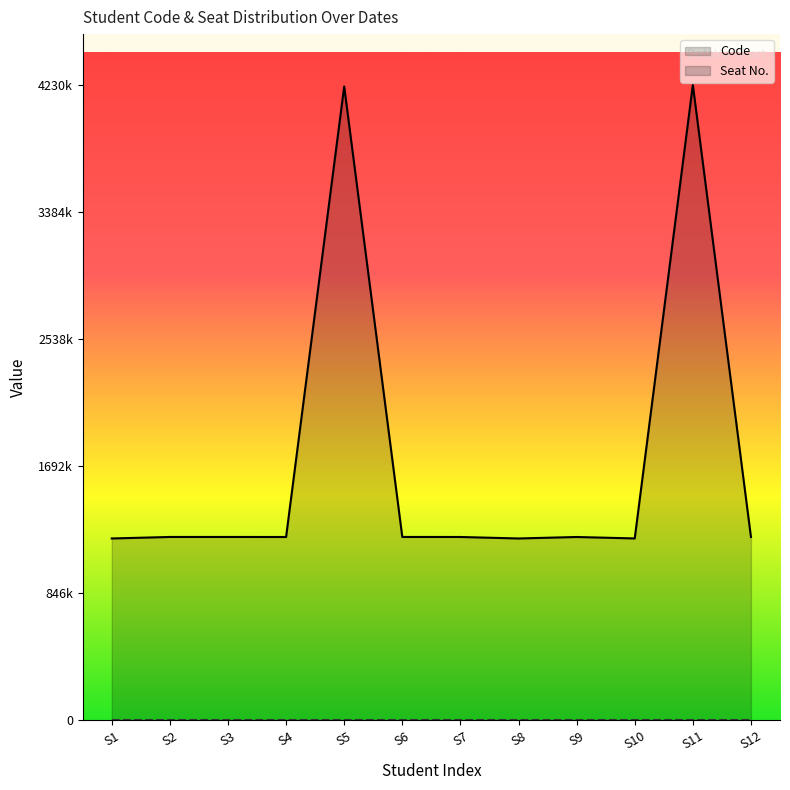

How many points are higher than both their immediate neighbors (excluding endpoints)?

4